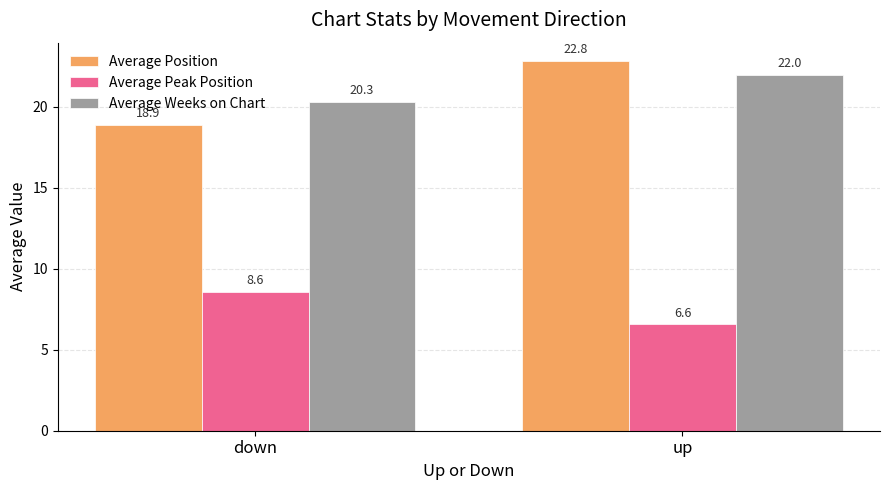

Reading left to right, extract all data points from this chart.

Average Position: down=18.9	up=22.8
Average Peak Position: down=8.6	up=6.6
Average Weeks on Chart: down=20.3	up=22.0